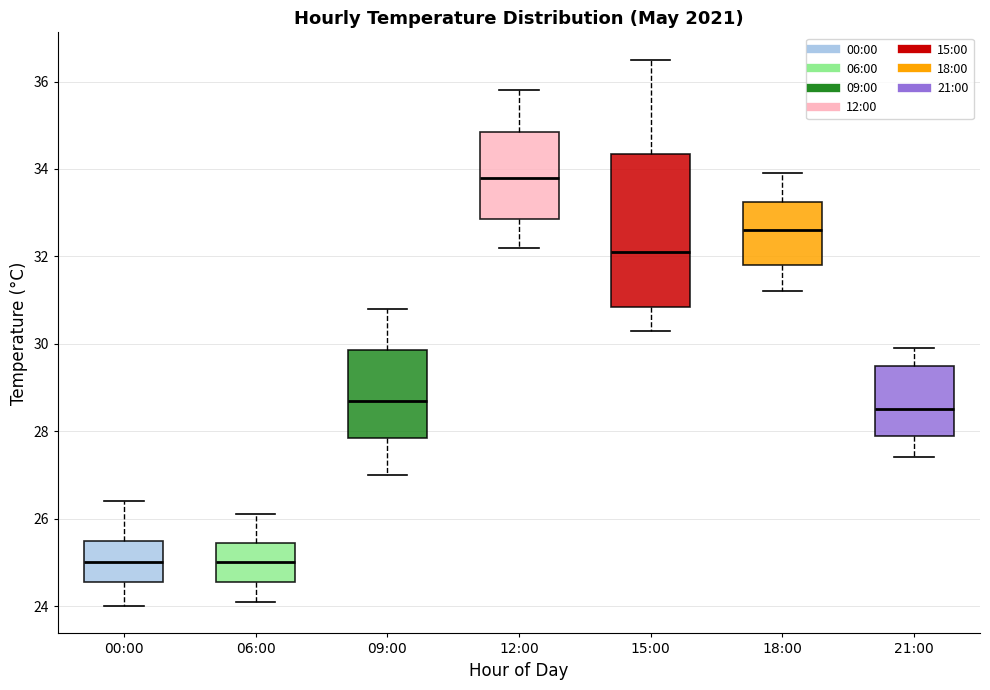

Where is the upper edge of the box for 06:00 on the y-axis? The values are not printed on the chart, so give them approximately, as read against the axis.

25.4